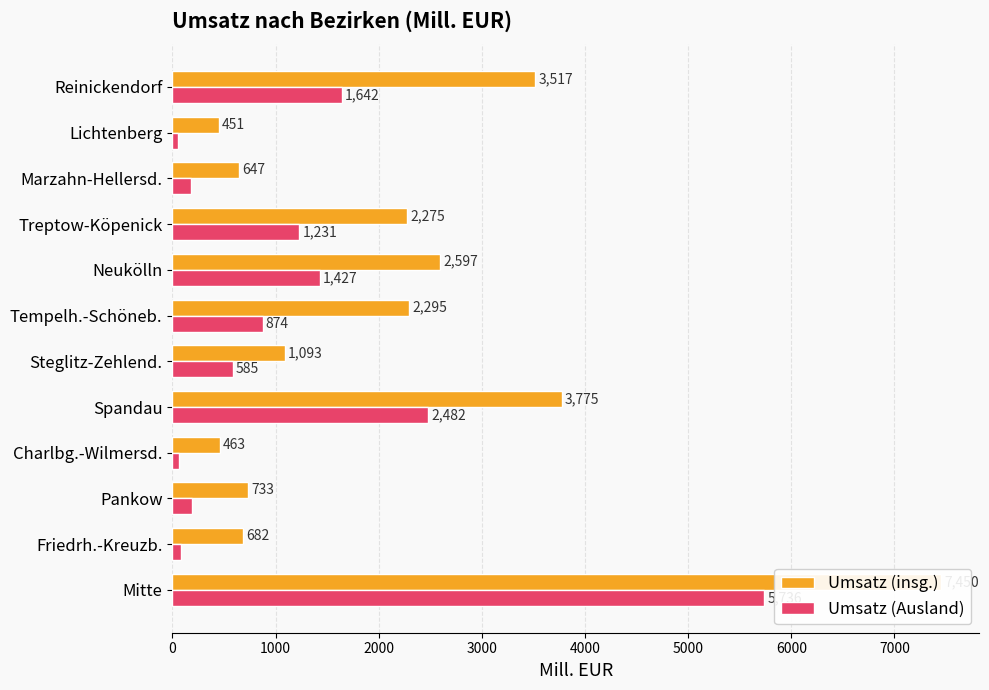

How many bars are there in total?

24